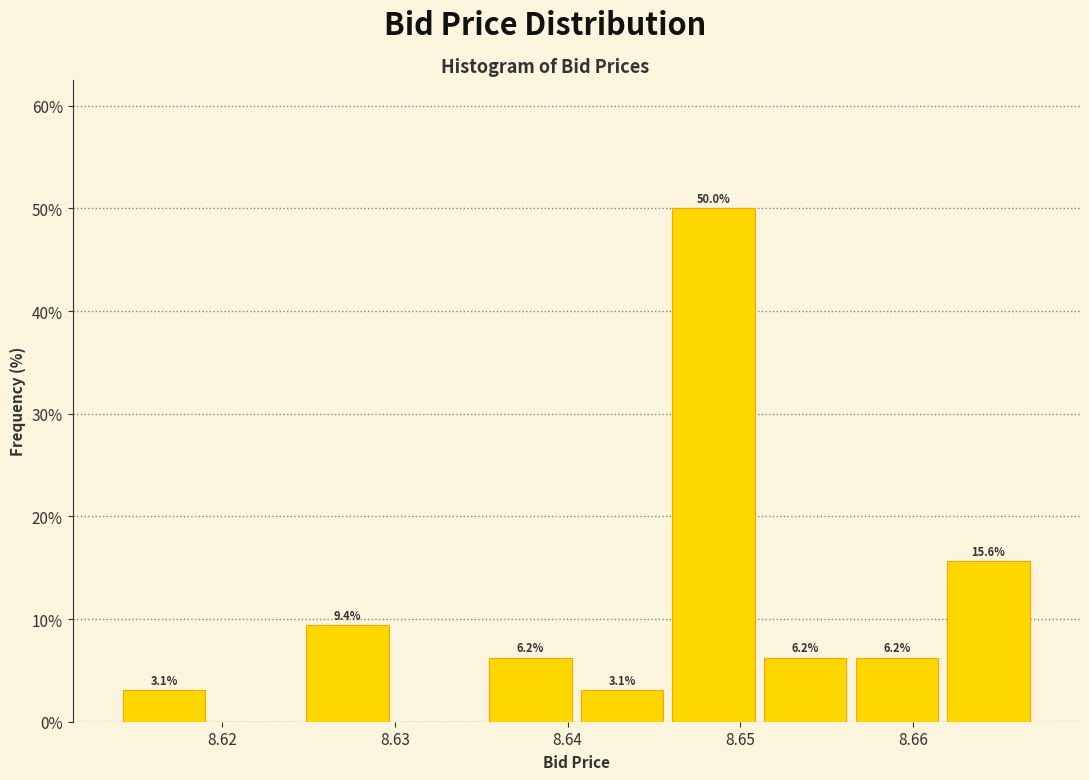

Over which range of the x-axis is the bar tallest?

8.646 to 8.651